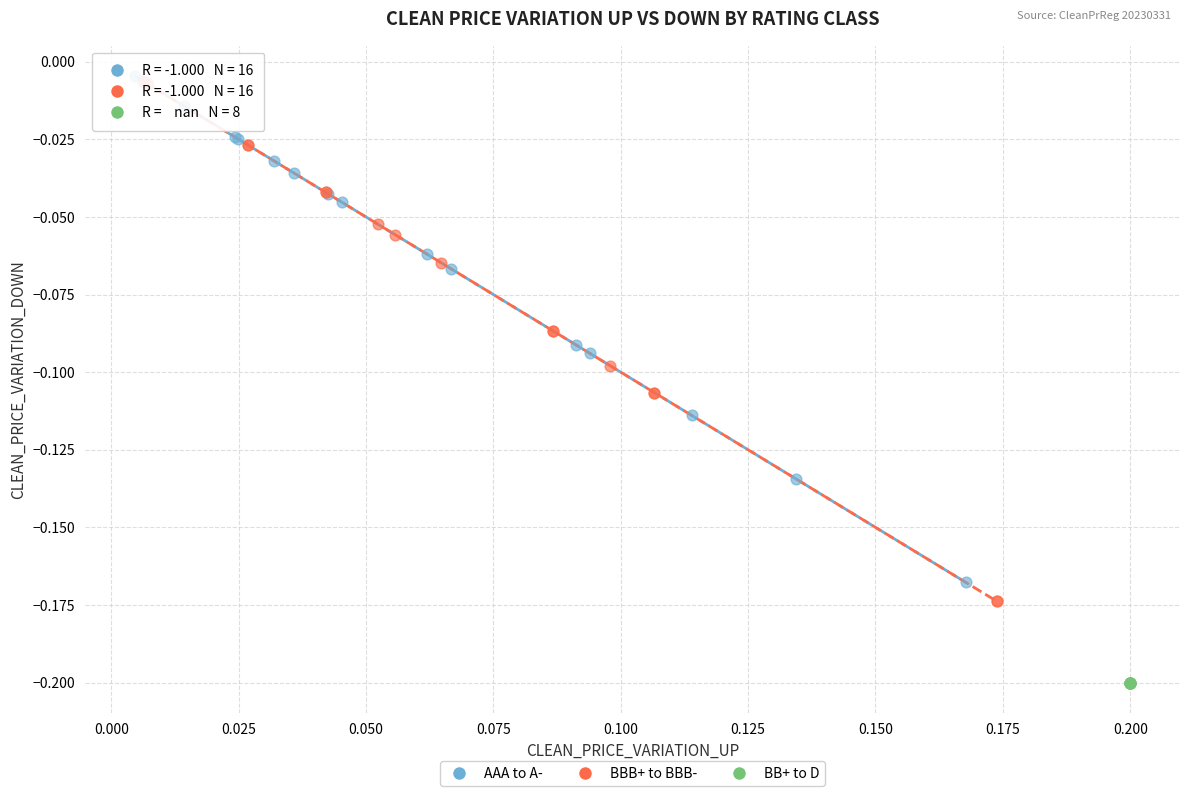

What are all the series names shown in the legend?

AAA to A-, BBB+ to BBB-, BB+ to D